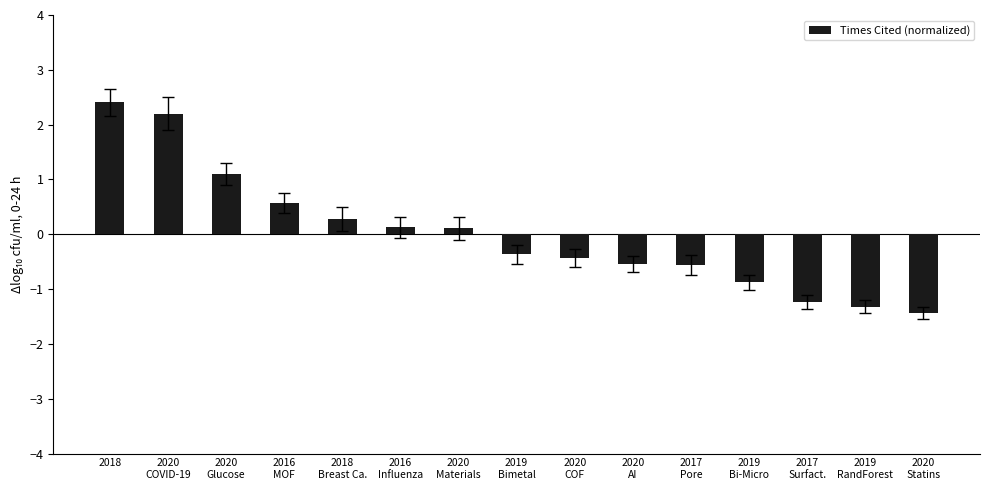

Where does the data first go above 0?

2018